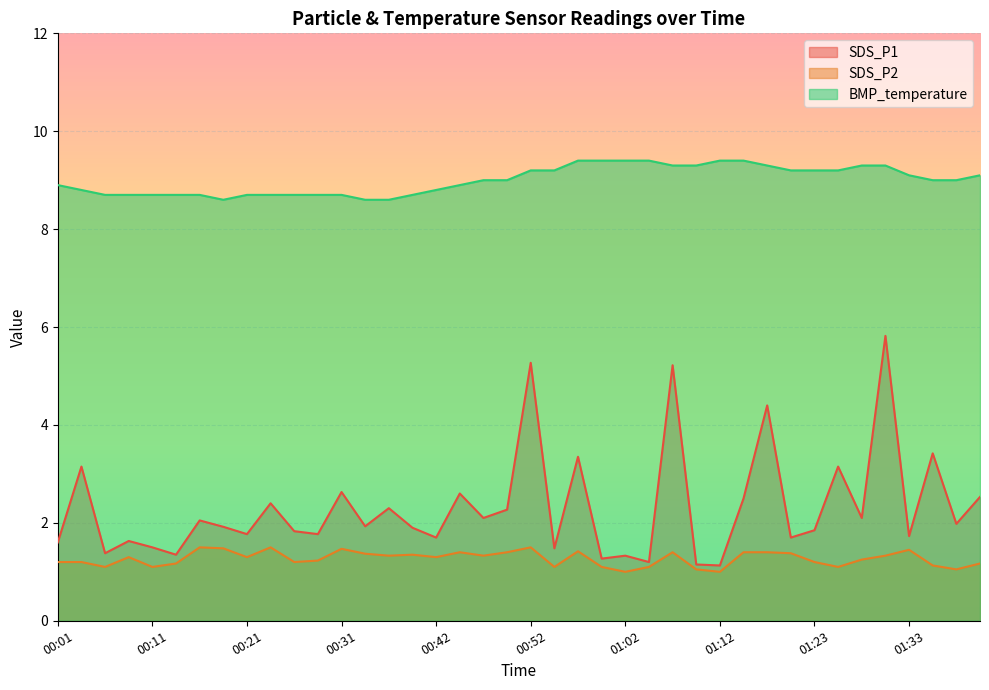

True or false: SDS_P2 and BMP_temperature cross at least once.

False